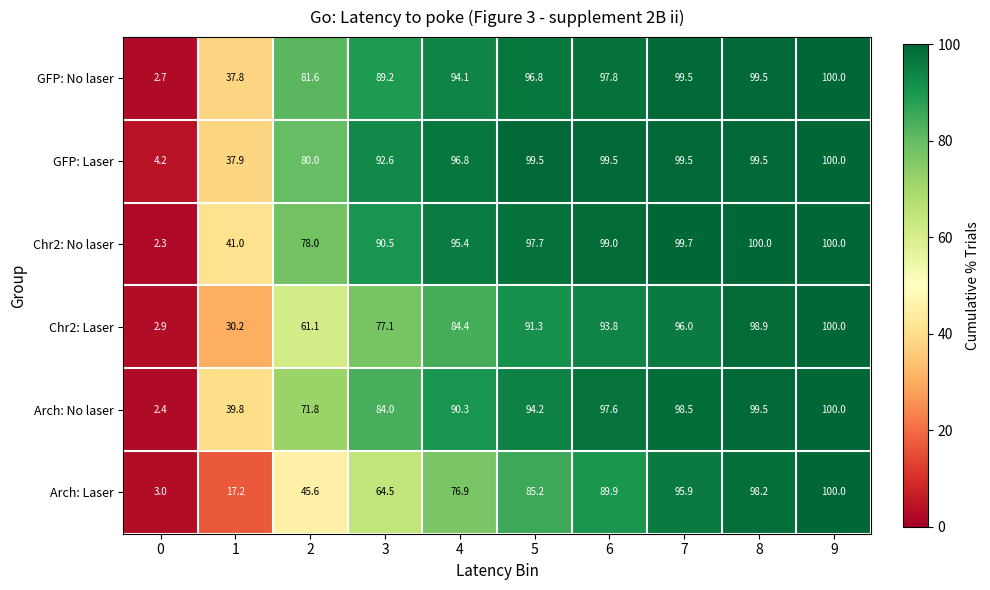

What is the maximum value for Arch: No laser?

100.0